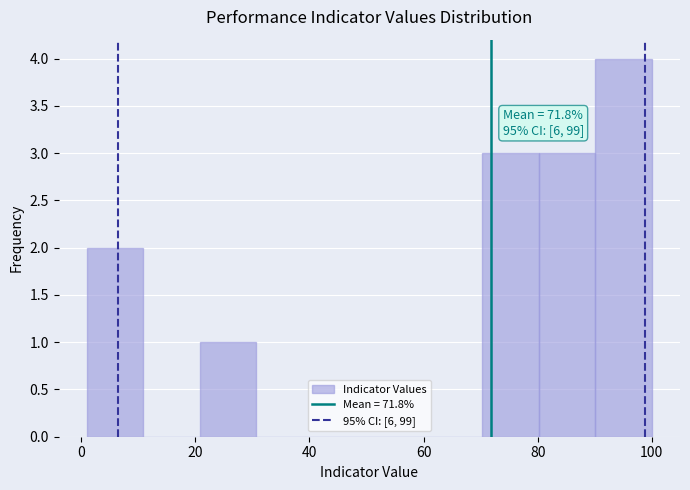

Which range on the x-axis has the tallest bar?

90 to 100